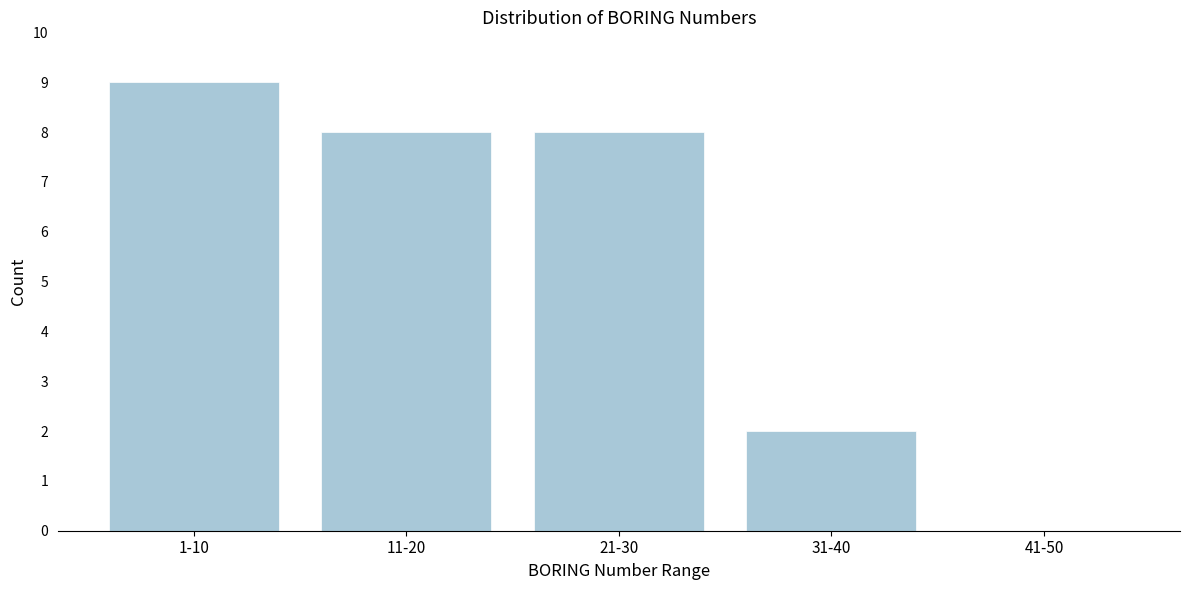

Reading right to left, extract all data points from this chart.

41-50=0	31-40=2	21-30=8	11-20=8	1-10=9